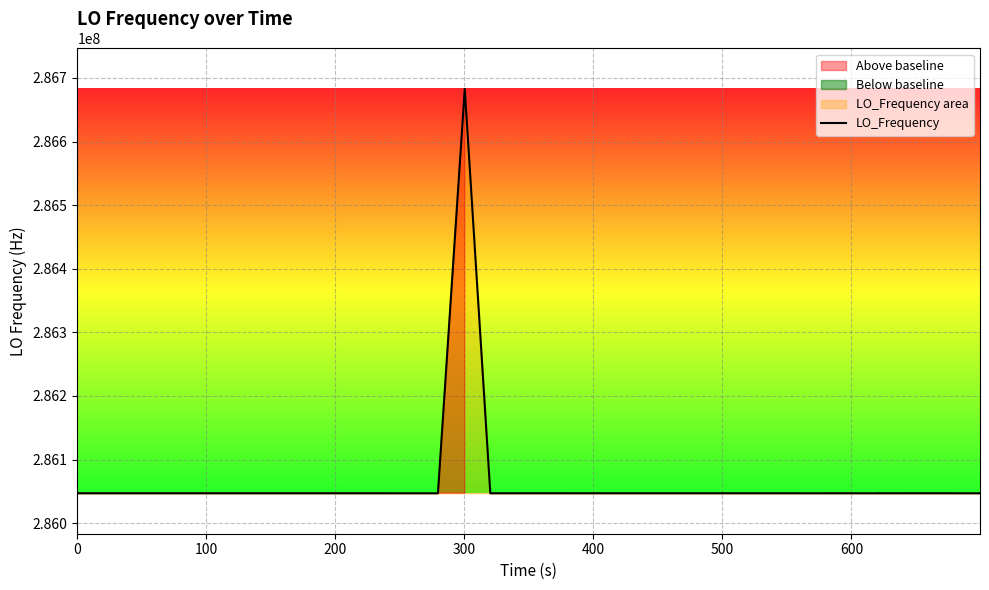

What is the highest value of the LO_Frequency series?

286682706.0